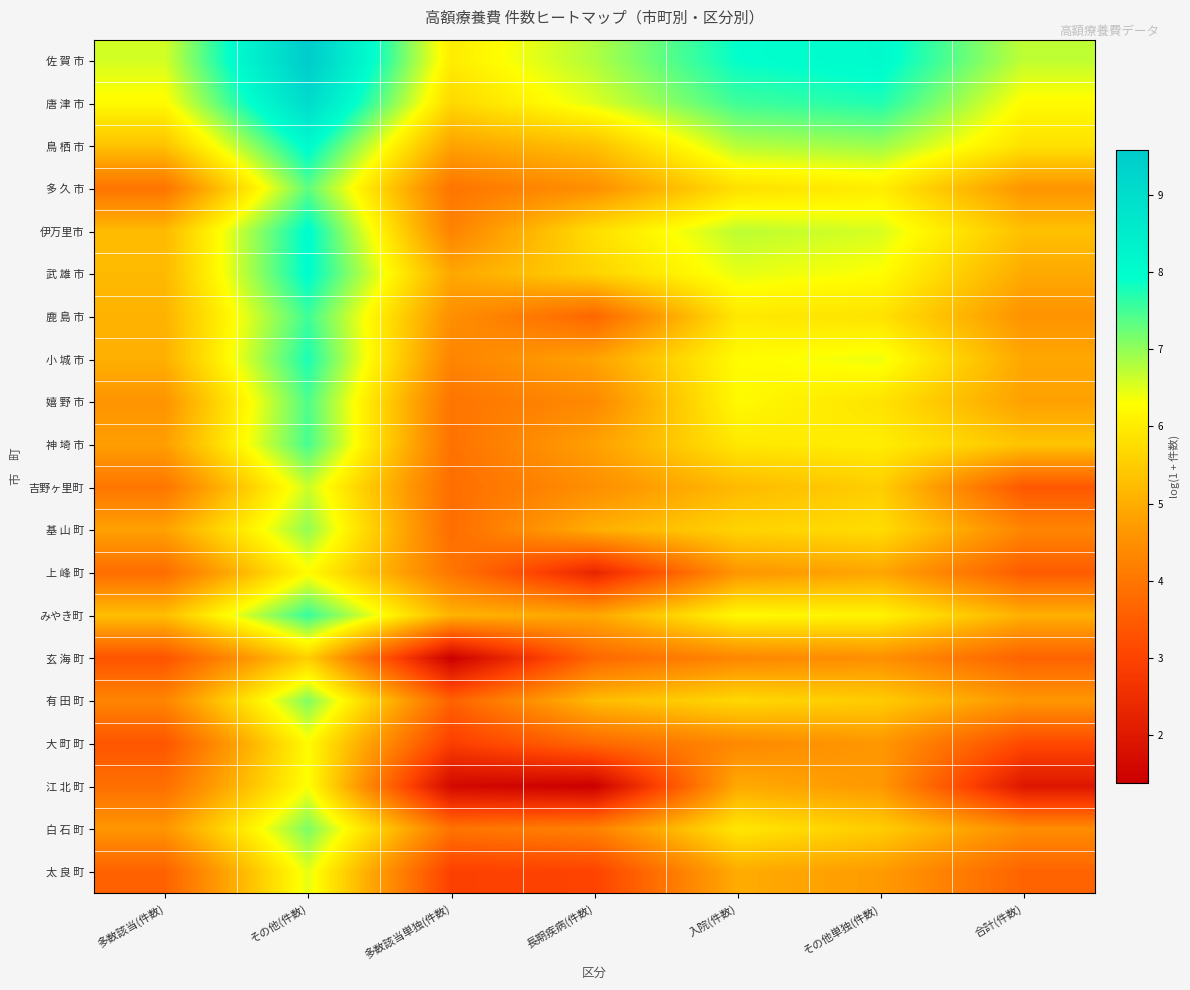

Reading left to right, extract all data points from this chart.

佐 賀 市: 多数該当(件数)=6.6	その他(件数)=9.6	多数該当単独(件数)=6.0	長期疾病(件数)=6.8	入院(件数)=7.9	その他単独(件数)=8.1	合計(件数)=6.7
唐 津 市: 多数該当(件数)=6.2	その他(件数)=9.1	多数該当単独(件数)=5.7	長期疾病(件数)=6.5	入院(件数)=7.5	その他単独(件数)=7.7	合計(件数)=6.2
鳥 栖 市: 多数該当(件数)=5.3	その他(件数)=8.1	多数該当単独(件数)=4.8	長期疾病(件数)=5.3	入院(件数)=6.8	その他単独(件数)=6.9	合計(件数)=5.8
多 久 市: 多数該当(件数)=4.0	その他(件数)=7.3	多数該当単独(件数)=4.0	長期疾病(件数)=4.5	入院(件数)=5.8	その他単独(件数)=6.0	合計(件数)=4.6
伊万里市: 多数該当(件数)=5.2	その他(件数)=8.0	多数該当単独(件数)=4.2	長期疾病(件数)=5.8	入院(件数)=6.7	その他単独(件数)=6.6	合計(件数)=5.3
武 雄 市: 多数該当(件数)=5.2	その他(件数)=8.0	多数該当単独(件数)=4.9	長期疾病(件数)=5.6	入院(件数)=6.5	その他単独(件数)=6.3	合計(件数)=4.9
鹿 島 市: 多数該当(件数)=5.1	その他(件数)=7.5	多数該当単独(件数)=4.5	長期疾病(件数)=3.7	入院(件数)=6.0	その他単独(件数)=5.9	合計(件数)=4.6
小 城 市: 多数該当(件数)=5.0	その他(件数)=7.8	多数該当単独(件数)=4.3	長期疾病(件数)=4.8	入院(件数)=6.3	その他単独(件数)=6.4	合計(件数)=4.9
嬉 野 市: 多数該当(件数)=4.6	その他(件数)=7.4	多数該当単独(件数)=4.0	長期疾病(件数)=4.4	入院(件数)=6.2	その他単独(件数)=5.9	合計(件数)=4.8
神 埼 市: 多数該当(件数)=4.8	その他(件数)=7.5	多数該当単独(件数)=3.9	長期疾病(件数)=4.8	入院(件数)=5.9	その他単独(件数)=6.0	合計(件数)=5.4
吉野ヶ里町: 多数該当(件数)=4.0	その他(件数)=6.6	多数該当単独(件数)=3.8	長期疾病(件数)=4.5	入院(件数)=5.2	その他単独(件数)=5.5	合計(件数)=3.4
基 山 町: 多数該当(件数)=4.8	その他(件数)=7.0	多数該当単独(件数)=3.8	長期疾病(件数)=5.0	入院(件数)=5.6	その他単独(件数)=5.8	合計(件数)=4.3
上 峰 町: 多数該当(件数)=3.8	その他(件数)=6.3	多数該当単独(件数)=4.0	長期疾病(件数)=2.3	入院(件数)=4.6	その他単独(件数)=4.9	合計(件数)=3.5
みやき町: 多数該当(件数)=5.3	その他(件数)=7.6	多数該当単独(件数)=5.1	長期疾病(件数)=4.9	入院(件数)=6.2	その他単独(件数)=6.1	合計(件数)=5.0
玄 海 町: 多数該当(件数)=3.3	その他(件数)=5.5	多数該当単独(件数)=1.4	長期疾病(件数)=3.7	入院(件数)=4.3	その他単独(件数)=4.5	合計(件数)=3.6
有 田 町: 多数該当(件数)=4.3	その他(件数)=7.1	多数該当単独(件数)=3.6	長期疾病(件数)=5.2	入院(件数)=5.7	その他単独(件数)=5.5	合計(件数)=4.6
大 町 町: 多数該当(件数)=3.4	その他(件数)=6.3	多数該当単独(件数)=2.9	長期疾病(件数)=3.7	入院(件数)=4.4	その他単独(件数)=4.6	合計(件数)=3.1
江 北 町: 多数該当(件数)=3.9	その他(件数)=6.3	多数該当単独(件数)=1.6	長期疾病(件数)=1.4	入院(件数)=4.9	その他単独(件数)=4.7	合計(件数)=1.9
白 石 町: 多数該当(件数)=4.6	その他(件数)=7.1	多数該当単独(件数)=4.0	長期疾病(件数)=4.2	入院(件数)=5.9	その他単独(件数)=5.5	合計(件数)=4.4
太 良 町: 多数該当(件数)=3.6	その他(件数)=6.5	多数該当単独(件数)=2.9	長期疾病(件数)=3.0	入院(件数)=5.0	その他単独(件数)=4.7	合計(件数)=3.6